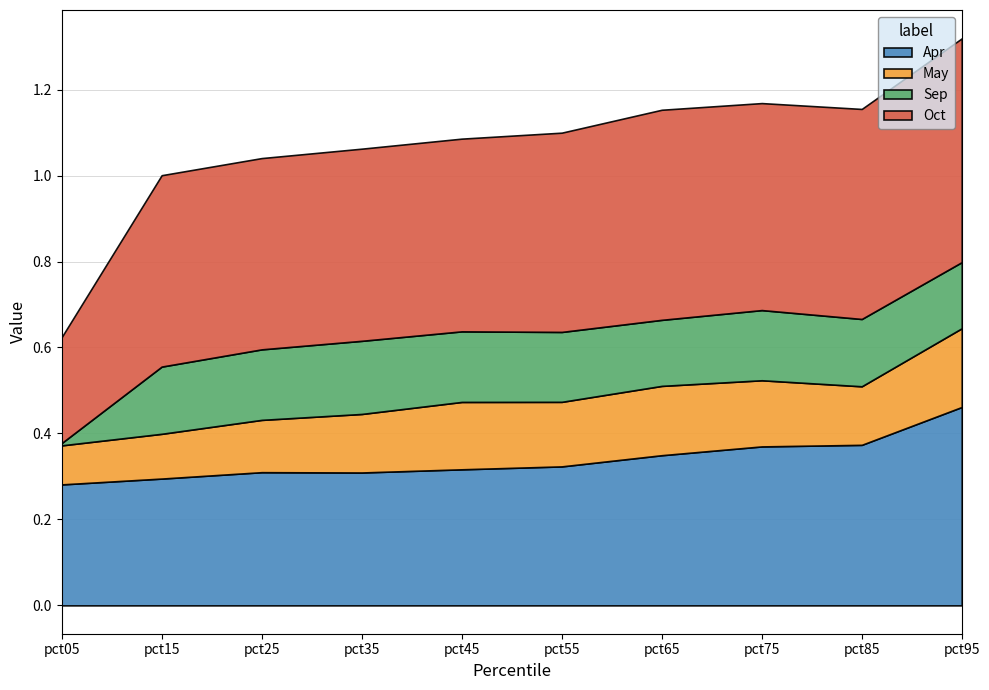

What is the difference between the highest and lowest values at pct35?

0.3